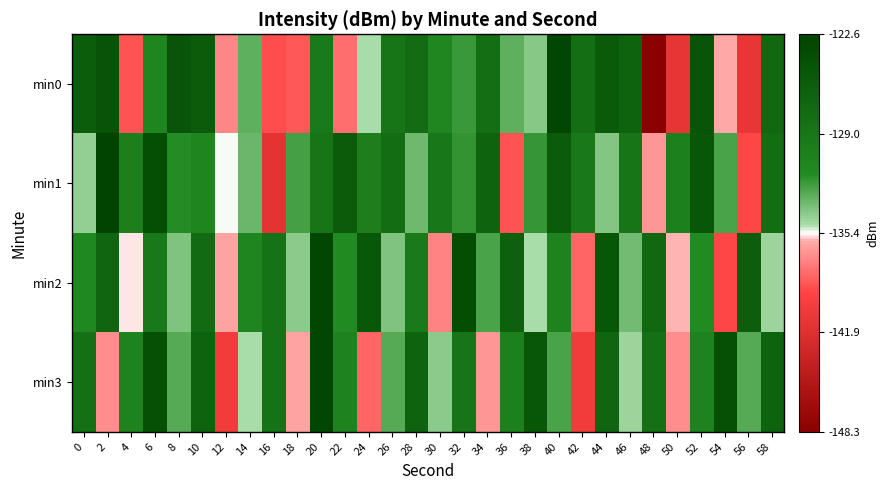

Reading left to right, list all the values displayed in this chart.

min0: 0=-125.7	2=-124.6	4=-138.8	6=-131.0	8=-124.8	10=-125.6	12=-137.0	14=-133.1	16=-139.0	18=-138.6	20=-129.4	22=-137.9	24=-134.9	26=-128.9	28=-127.8	30=-131.1	32=-132.2	34=-128.0	36=-133.1	38=-134.0	40=-123.1	42=-127.9	44=-125.4	46=-126.6	48=-148.3	50=-141.2	52=-124.7	54=-136.0	56=-141.0	58=-127.3
min1: 0=-134.4	2=-122.6	4=-130.2	6=-124.0	8=-131.6	10=-130.9	12=-135.3	14=-133.3	16=-141.4	18=-132.5	20=-128.8	22=-125.6	24=-130.1	26=-127.9	28=-133.5	30=-129.1	32=-132.0	34=-126.5	36=-138.8	38=-132.1	40=-125.7	42=-129.3	44=-134.0	46=-128.9	48=-136.6	50=-130.2	52=-124.9	54=-132.6	56=-139.2	58=-127.9
min2: 0=-131.2	2=-126.9	4=-135.6	6=-129.2	8=-133.9	10=-127.6	12=-136.2	14=-130.9	16=-128.6	18=-134.2	20=-122.9	22=-131.6	24=-125.2	26=-133.9	28=-129.6	30=-137.2	32=-123.9	34=-132.6	36=-126.2	38=-134.9	40=-130.6	42=-138.2	44=-124.9	46=-133.6	48=-127.2	50=-135.9	52=-131.6	54=-139.2	56=-125.9	58=-134.6
min3: 0=-128.2	2=-136.9	4=-130.6	6=-124.2	8=-132.9	10=-126.6	12=-140.2	14=-134.9	16=-128.6	18=-136.2	20=-122.9	22=-130.6	24=-138.2	26=-132.9	28=-126.6	30=-134.2	32=-128.9	34=-136.6	36=-130.2	38=-124.9	40=-132.6	42=-140.2	44=-126.9	46=-134.6	48=-128.2	50=-136.9	52=-130.6	54=-124.2	56=-132.9	58=-126.6